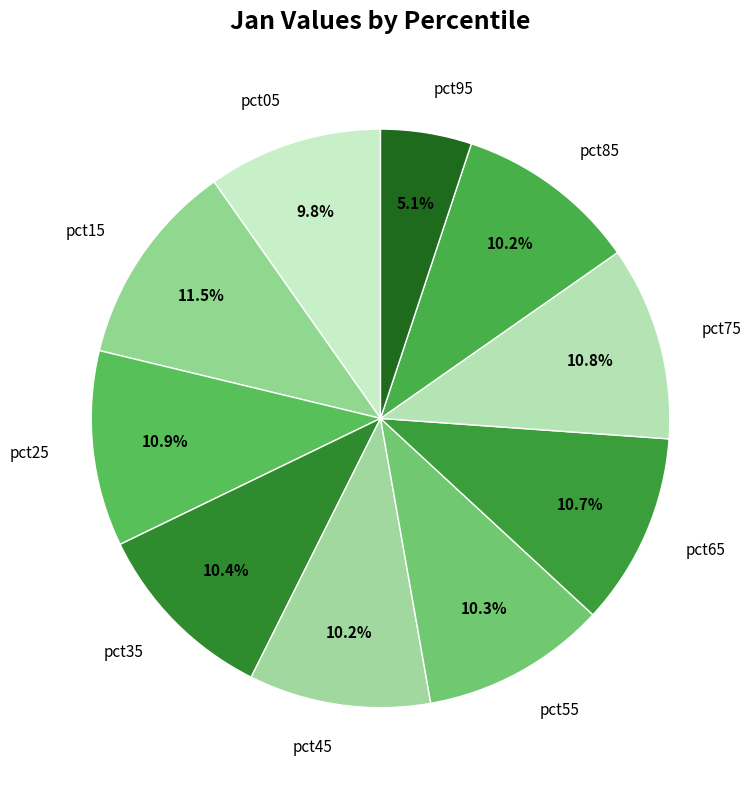

Does any single category account for the majority?

No